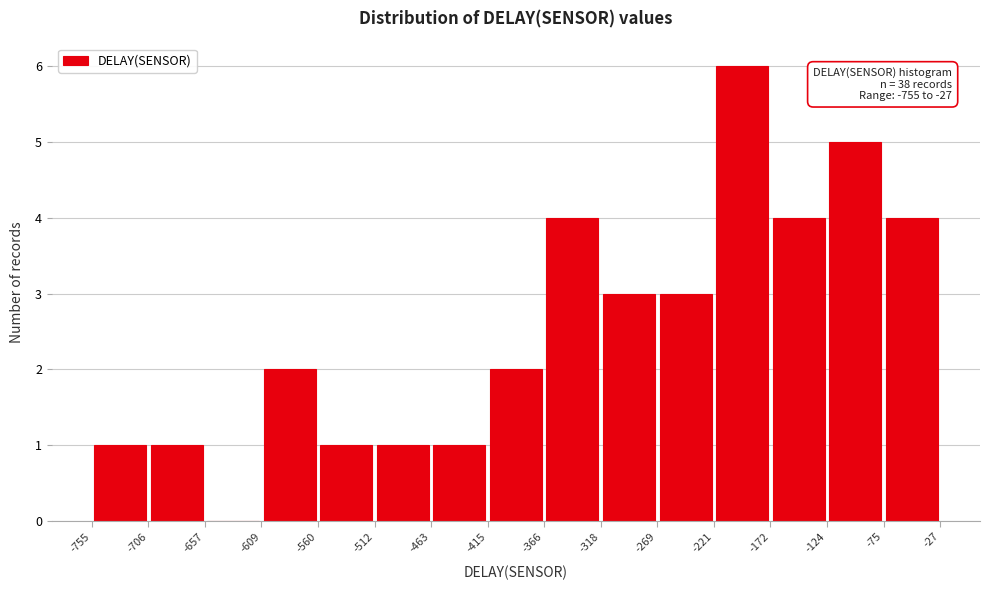

Which range on the x-axis has the tallest bar?

-221 to -172